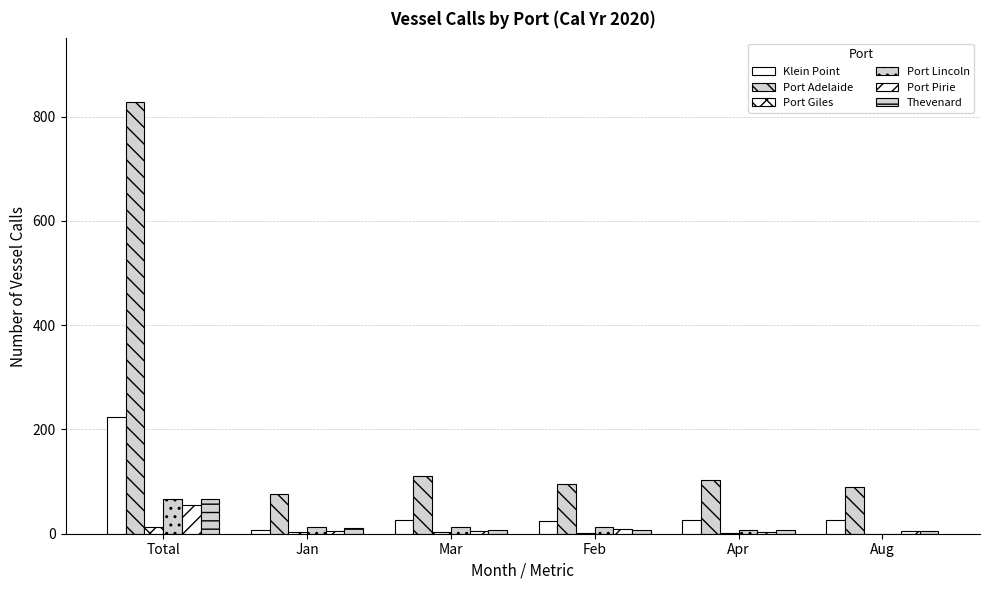

Which series has the largest range (max minus min)?

Port Adelaide